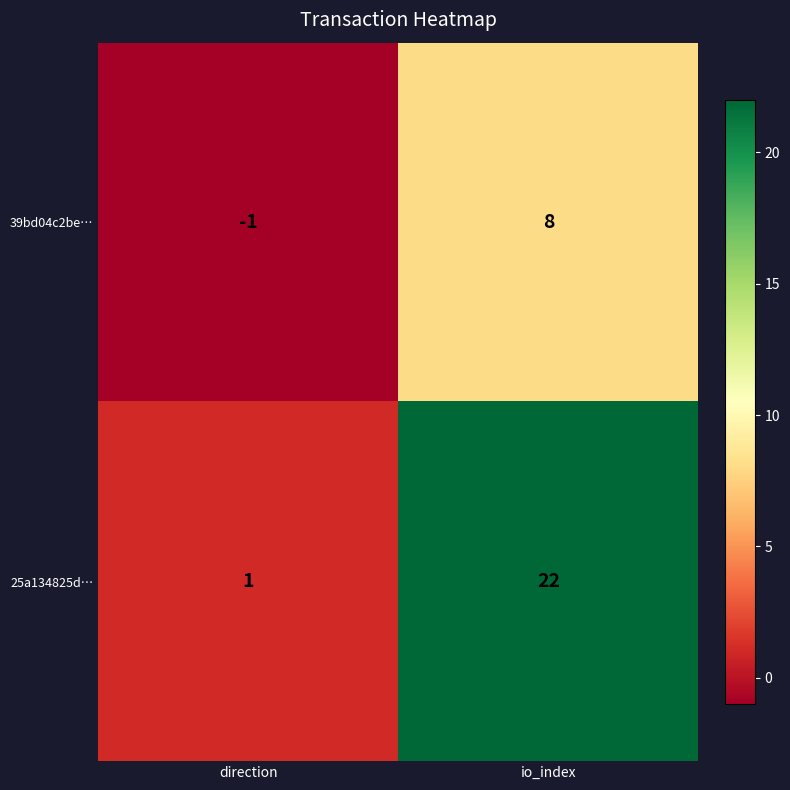

Reading left to right, what are all the values shown in this chart?

39bd04c2be…: -1	8
25a134825d…: 1	22